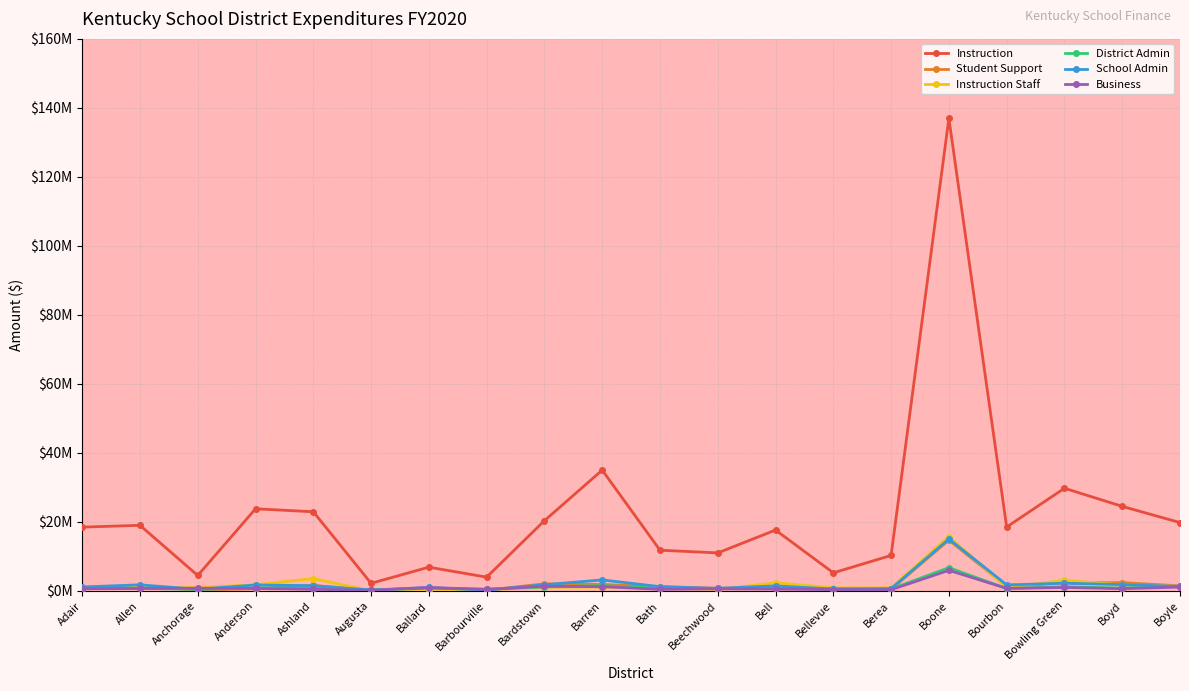

True or false: Instruction and School Admin intersect in this chart.

False